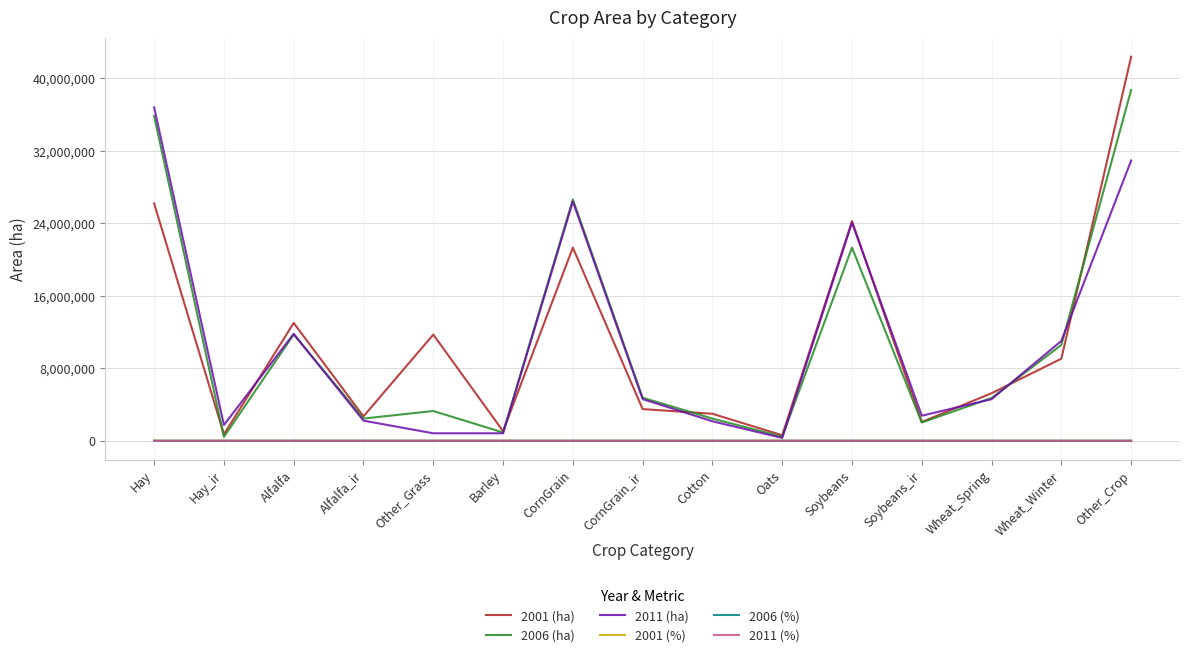

What is the difference between the highest and lowest values at Alfalfa_ir?

2693097.5